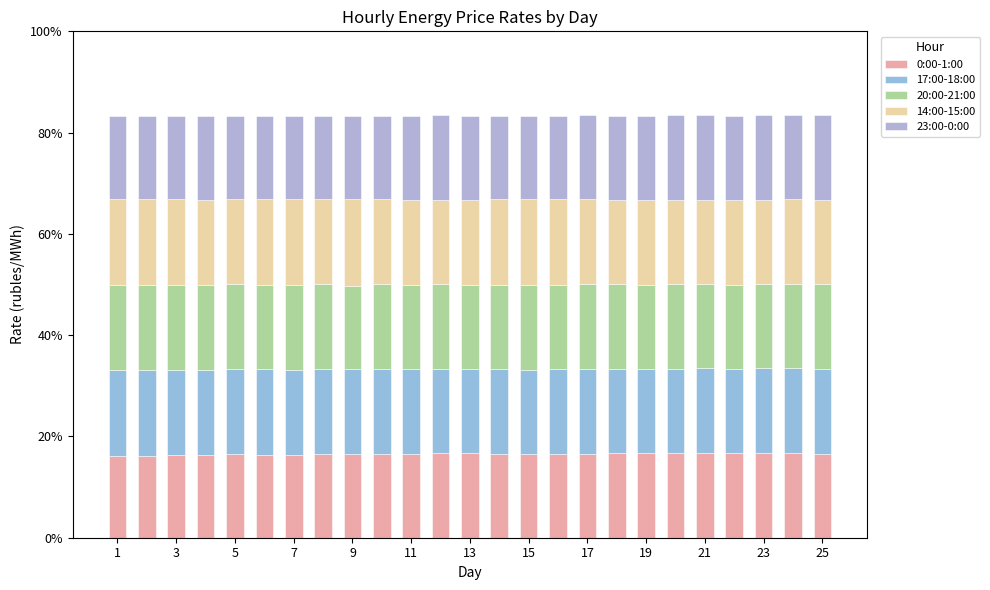

What is the lowest value of the 0:00-1:00 series?

16.2